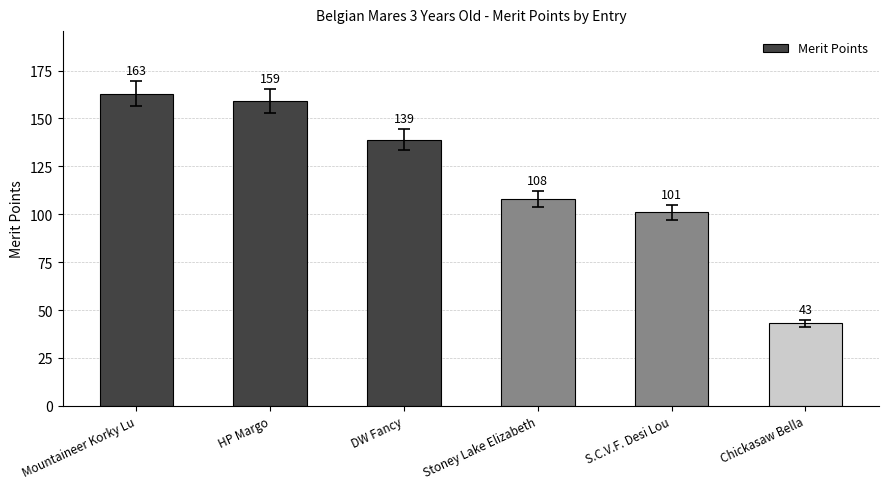

List the labels in order of value, largest first.

Mountaineer Korky Lu, HP Margo, DW Fancy, Stoney Lake Elizabeth, S.C.V.F. Desi Lou, Chickasaw Bella